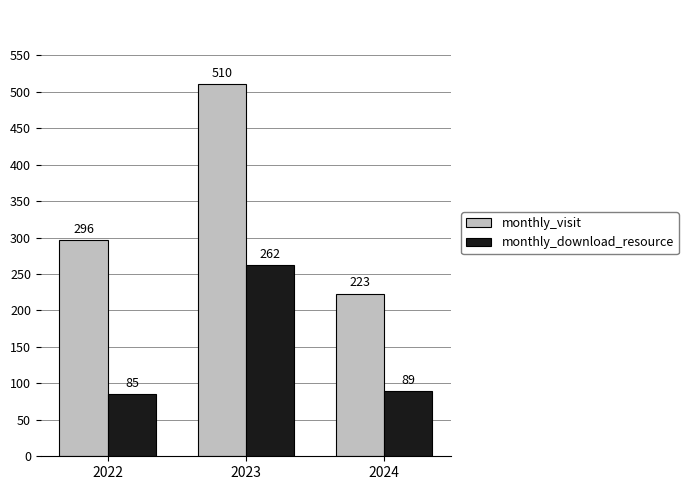

Reading left to right, what are all the values shown in this chart?

monthly_visit: 2022=296	2023=510	2024=223
monthly_download_resource: 2022=85	2023=262	2024=89